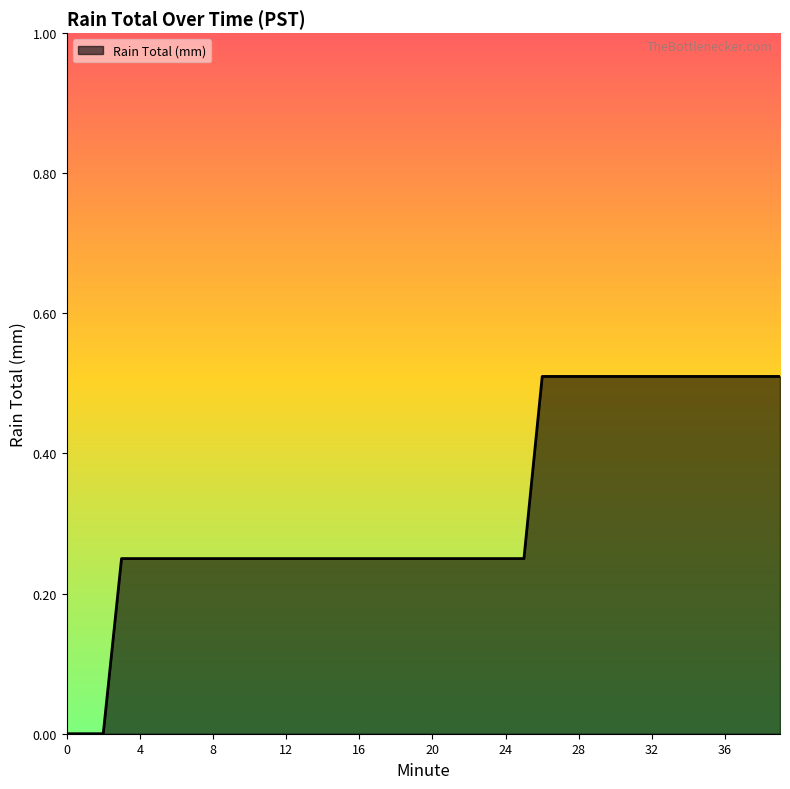

Reading left to right, extract all data points from this chart.

0.0	0.0	0.0	0.2	0.2	0.2	0.2	0.2	0.2	0.2	0.2	0.2	0.2	0.2	0.2	0.2	0.2	0.2	0.2	0.2	0.2	0.2	0.2	0.2	0.2	0.2	0.5	0.5	0.5	0.5	0.5	0.5	0.5	0.5	0.5	0.5	0.5	0.5	0.5	0.5